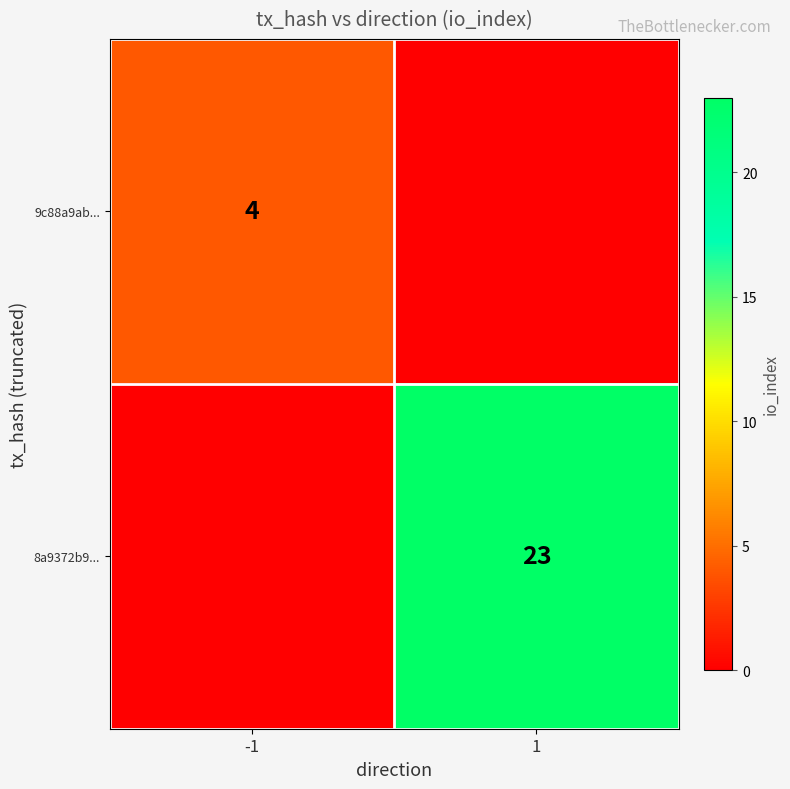

The value of 9c88a9ab... at -1 is 4. True or false?

True